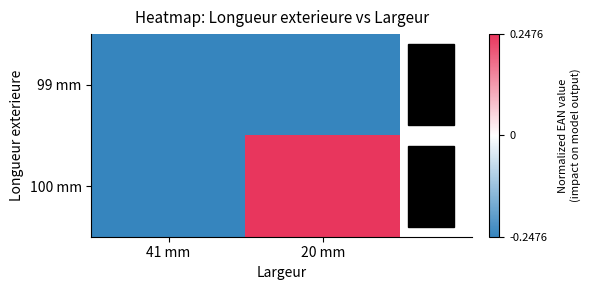

How many categories are shown in the chart?

2